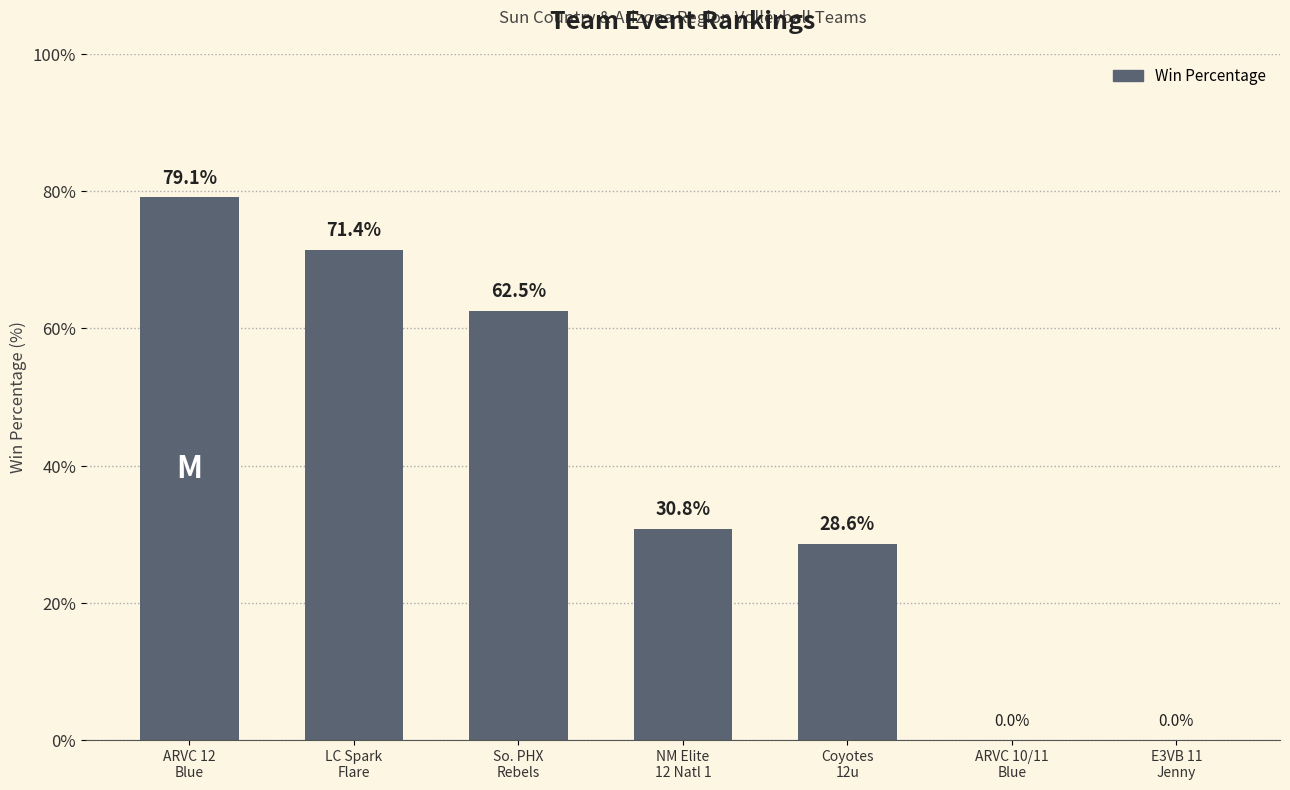

What is the change in value from ARVC 12
Blue to Coyotes
12u?

-50.5